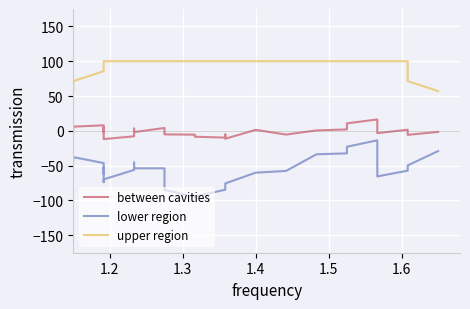

True or false: upper region and lower region intersect in this chart.

False